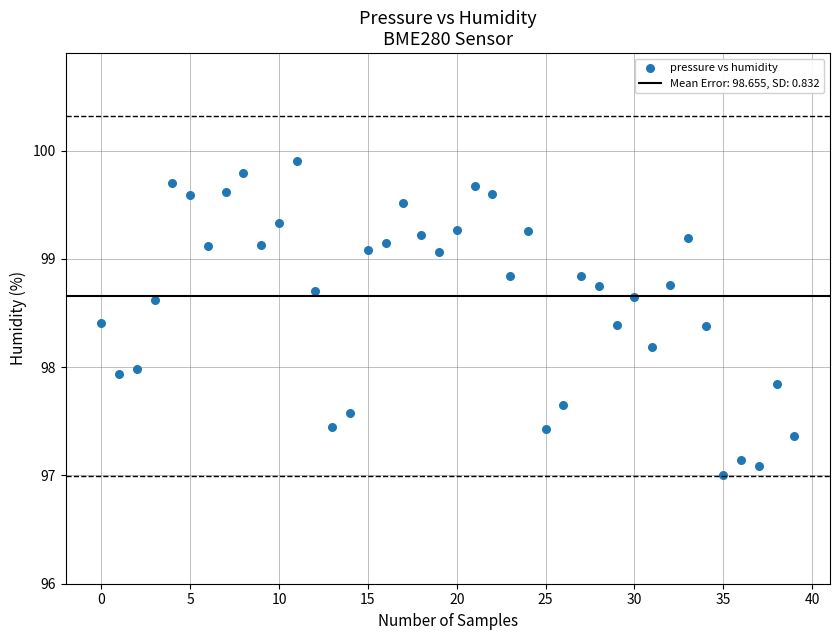

What is the range of Y values (max minus min)?

2.9